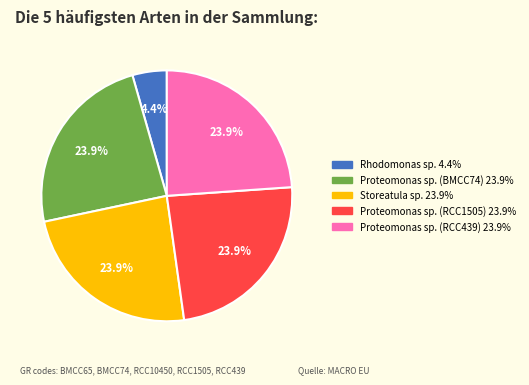

What percentage is NOT represented by Proteomonas sp. (RCC1505)?

76.1%